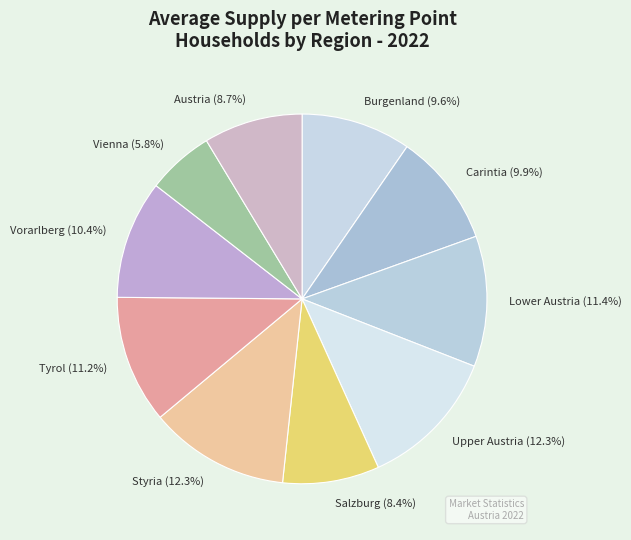

To the nearest percent, what portion does Upper Austria represent?

12%